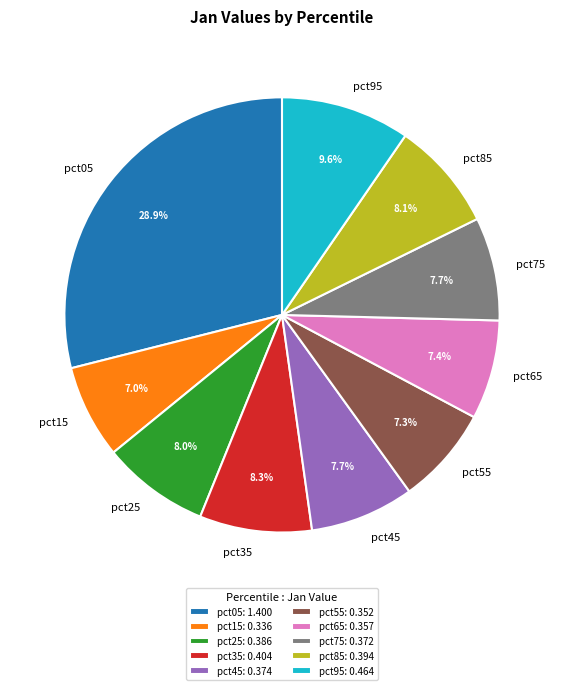

Between pct15 and pct05, which is larger?

pct05